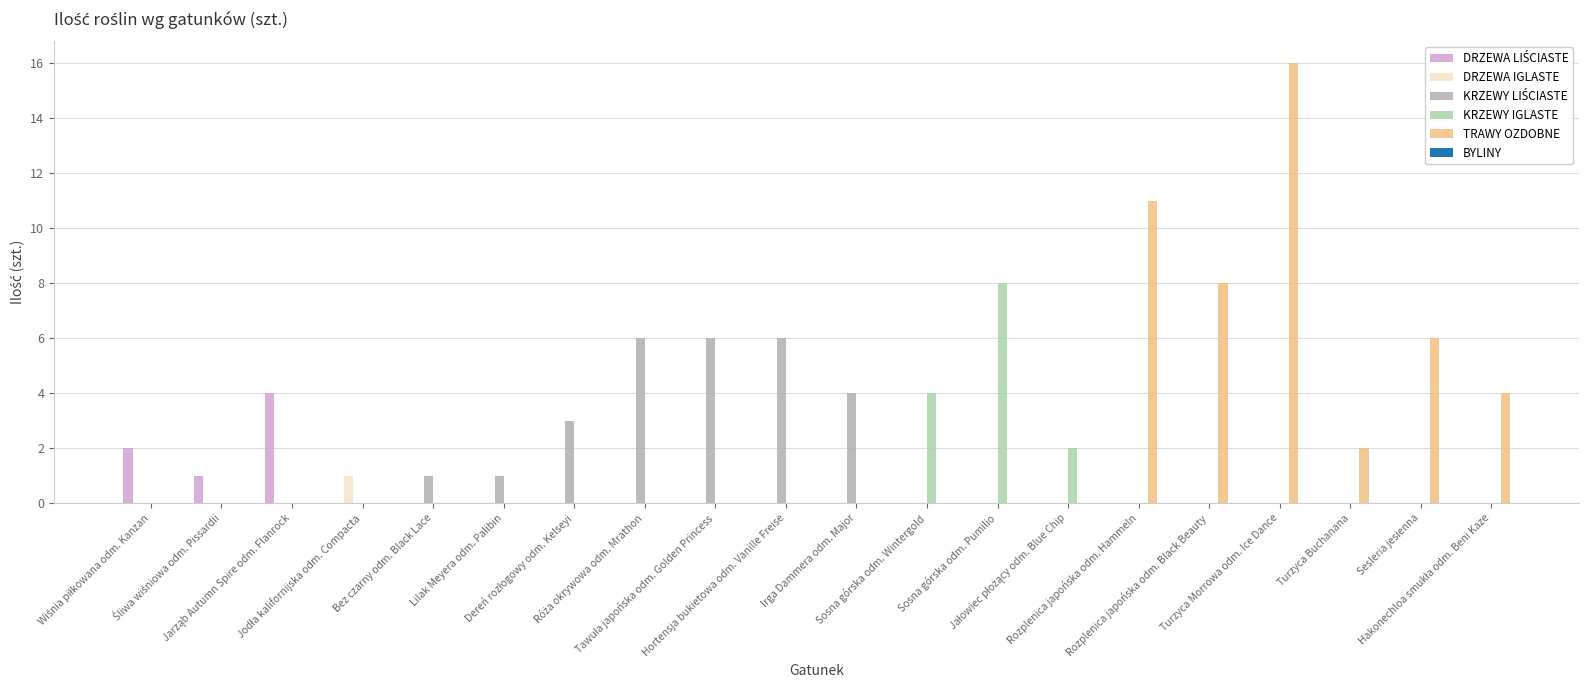

Which series has the largest total across all categories?

TRAWY OZDOBNE